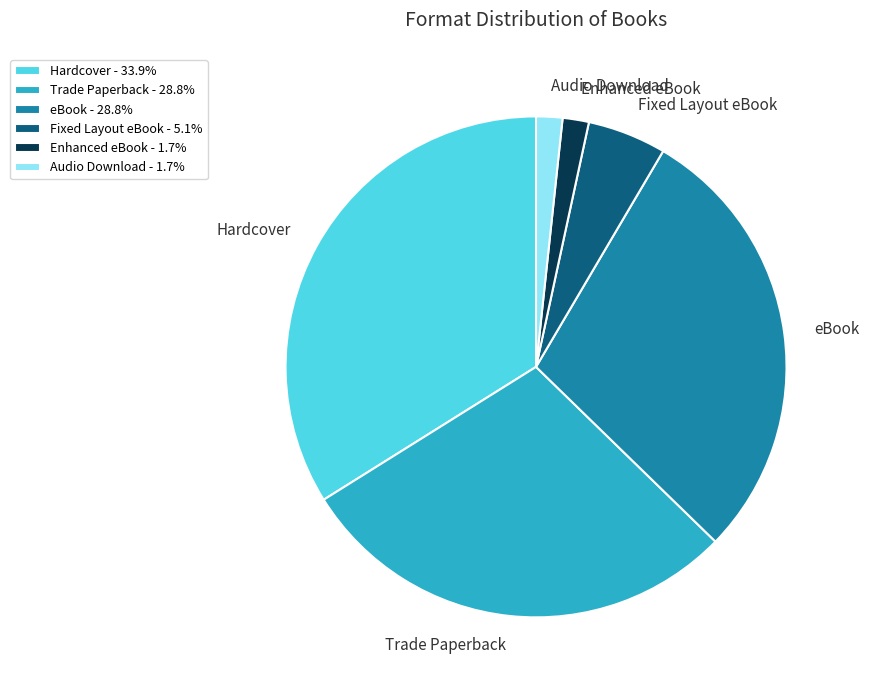

Is eBook - 28.8% the majority of the pie?

No